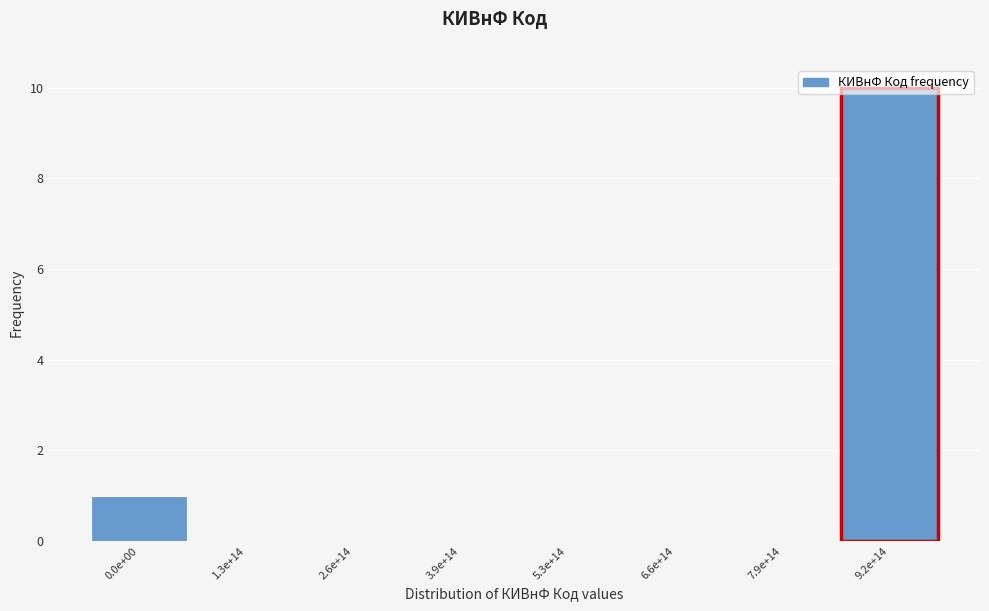

Where is the data nearest to the value 5?

0.0e+00